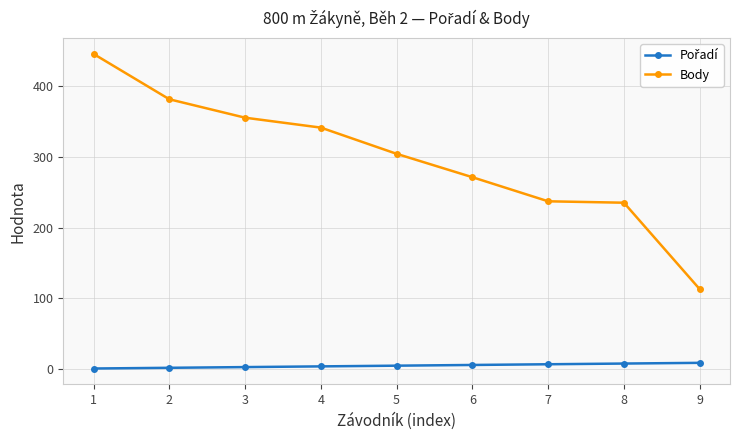

At which category is the sum across all series the highest?

1